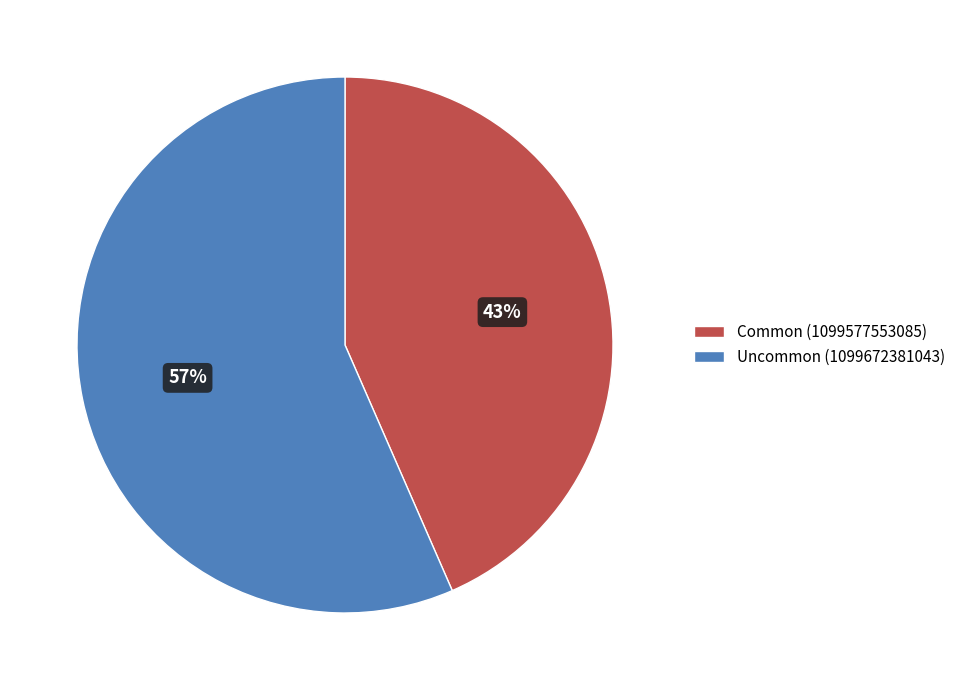

Is the sum of Common (1099577553085) and Uncommon (1099672381043) greater than half?

Yes